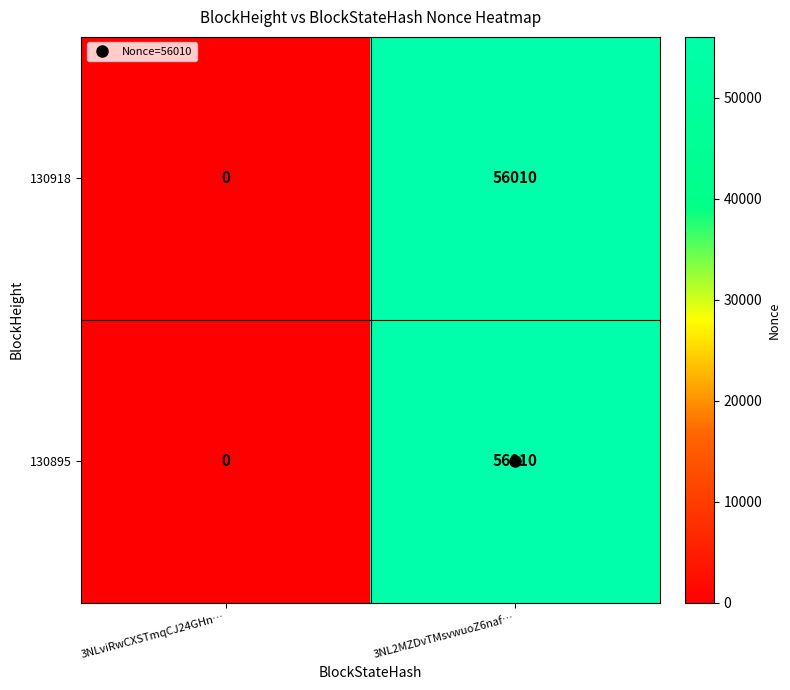

Rank the categories by 130895 value from lowest to highest.

3NLviRwCXSTmqCJ24GHn…, 3NL2MZDvTMsvwuoZ6naf…